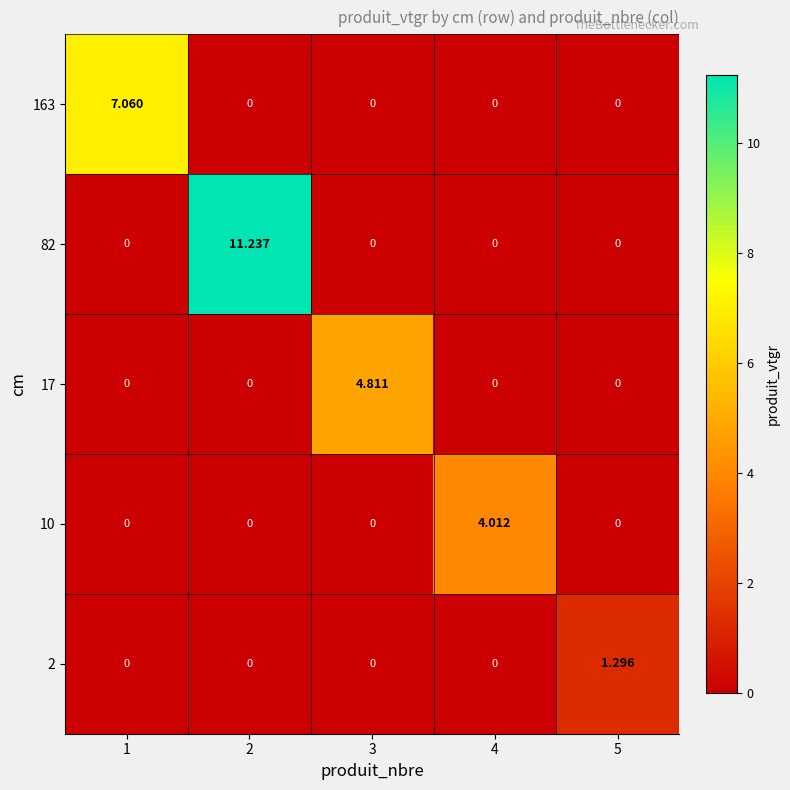

How many positive values does the 82 series have?

1